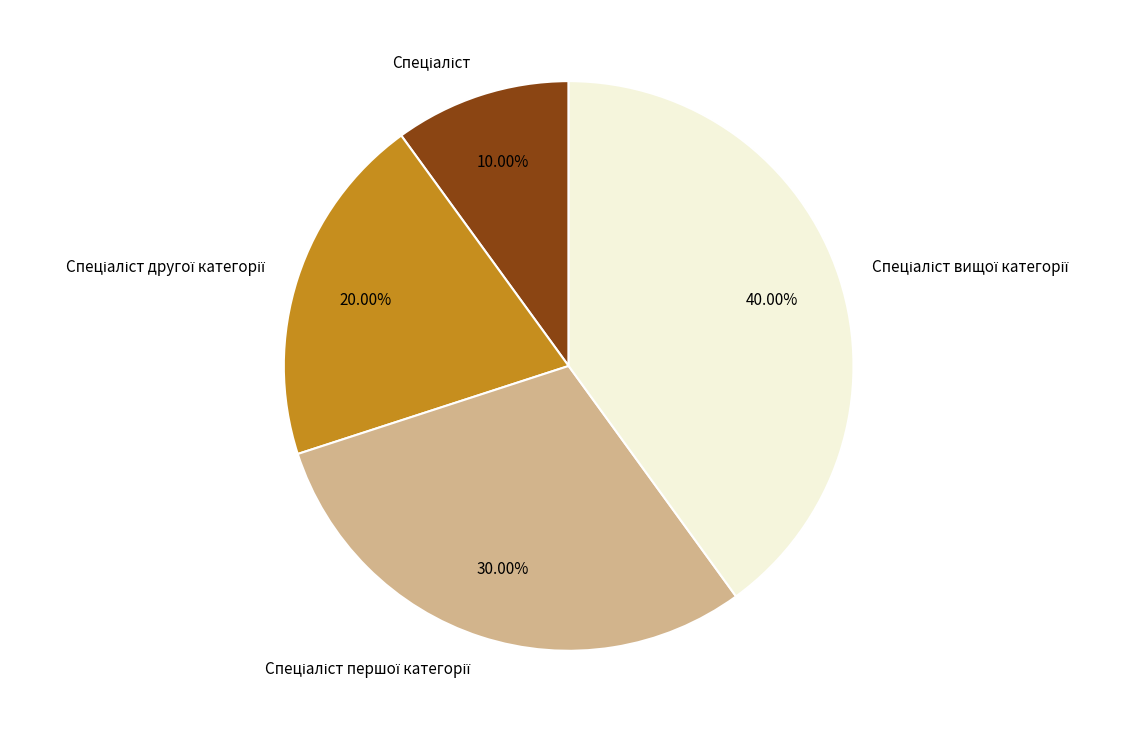

Is there a majority slice in this chart?

No